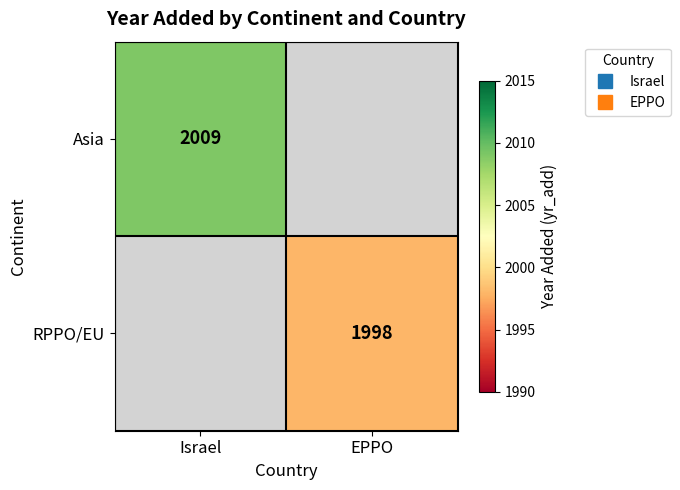

What value does the RPPO/EU series have at EPPO?

1998.0